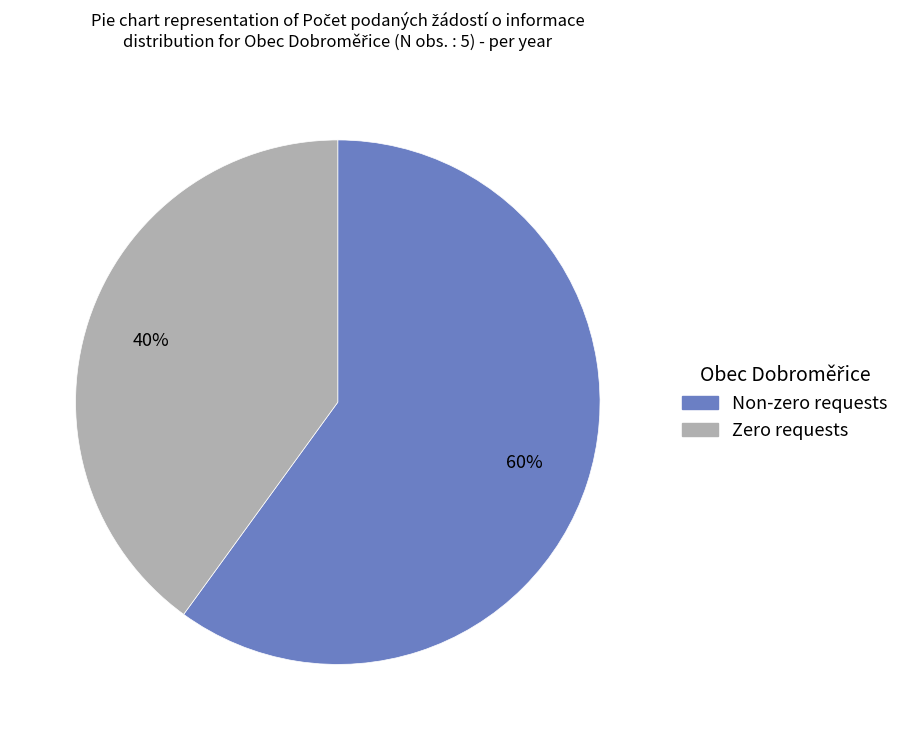

To the nearest percent, what is the average slice percentage?

50%